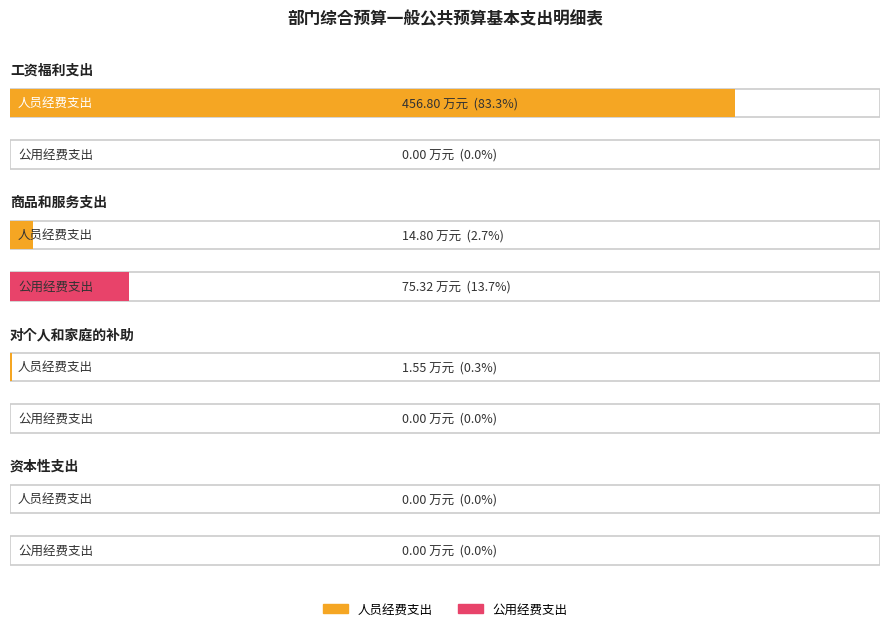

Reading right to left, transcribe all the data shown in this chart.

合计: 资本性支出=0.0	对个人和家庭的补助=1.6	商品和服务支出=90.1	工资福利支出=456.8
人员经费支出: 资本性支出=0.0	对个人和家庭的补助=1.6	商品和服务支出=14.8	工资福利支出=456.8
公用经费支出: 资本性支出=0.0	对个人和家庭的补助=0.0	商品和服务支出=75.3	工资福利支出=0.0